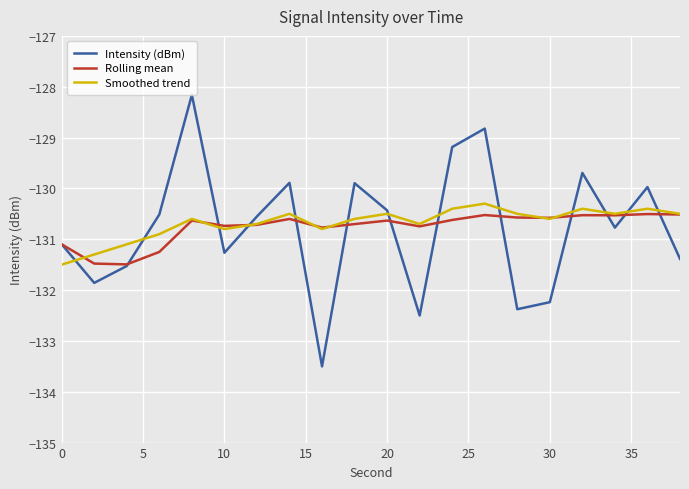

In Intensity (dBm), how many points are lower than both neighbors (excluding endpoints)?

6